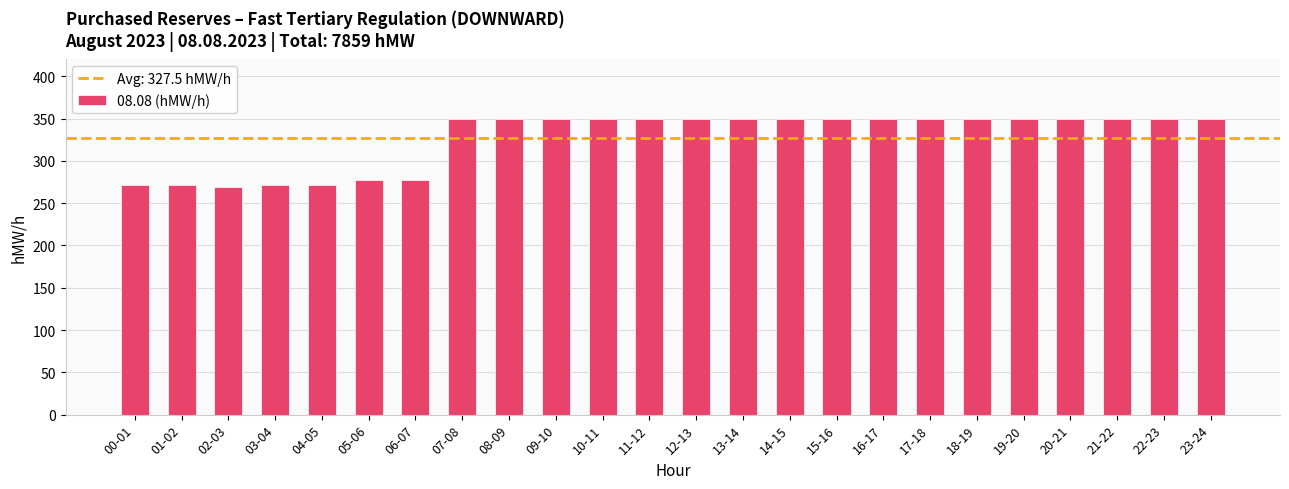

What is the greatest value displayed?

350